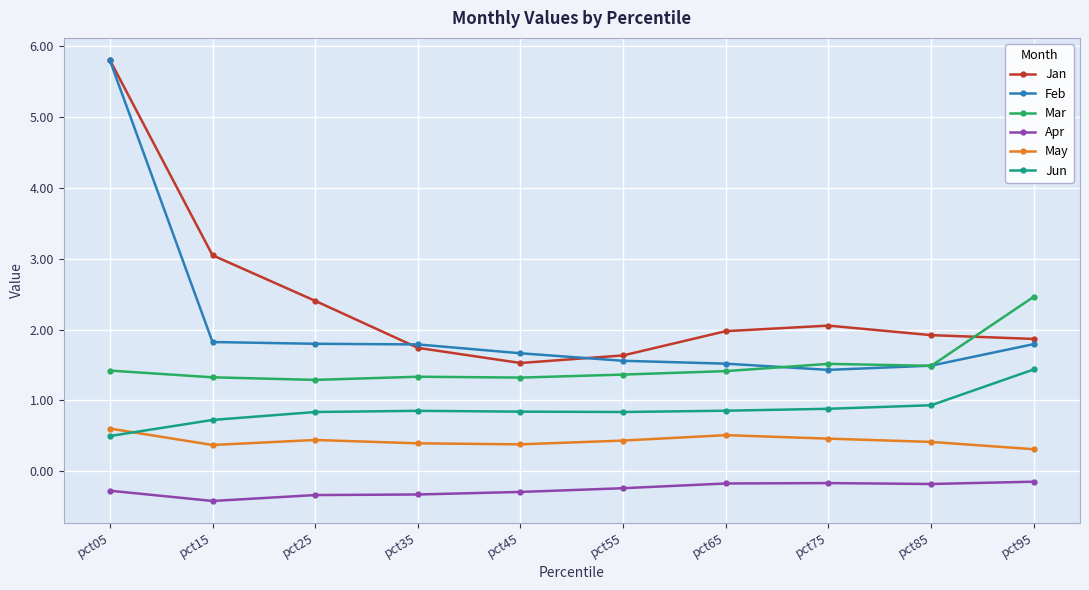

What is the difference between the highest and lowest values at pct75?

2.2